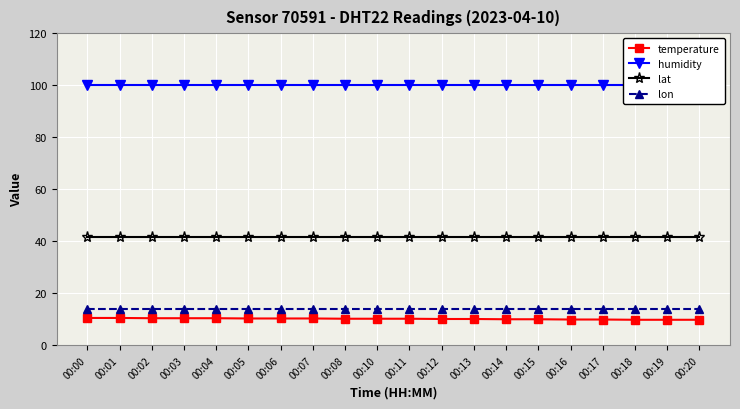

The value of humidity at 00:05 is 99.9. True or false?

True